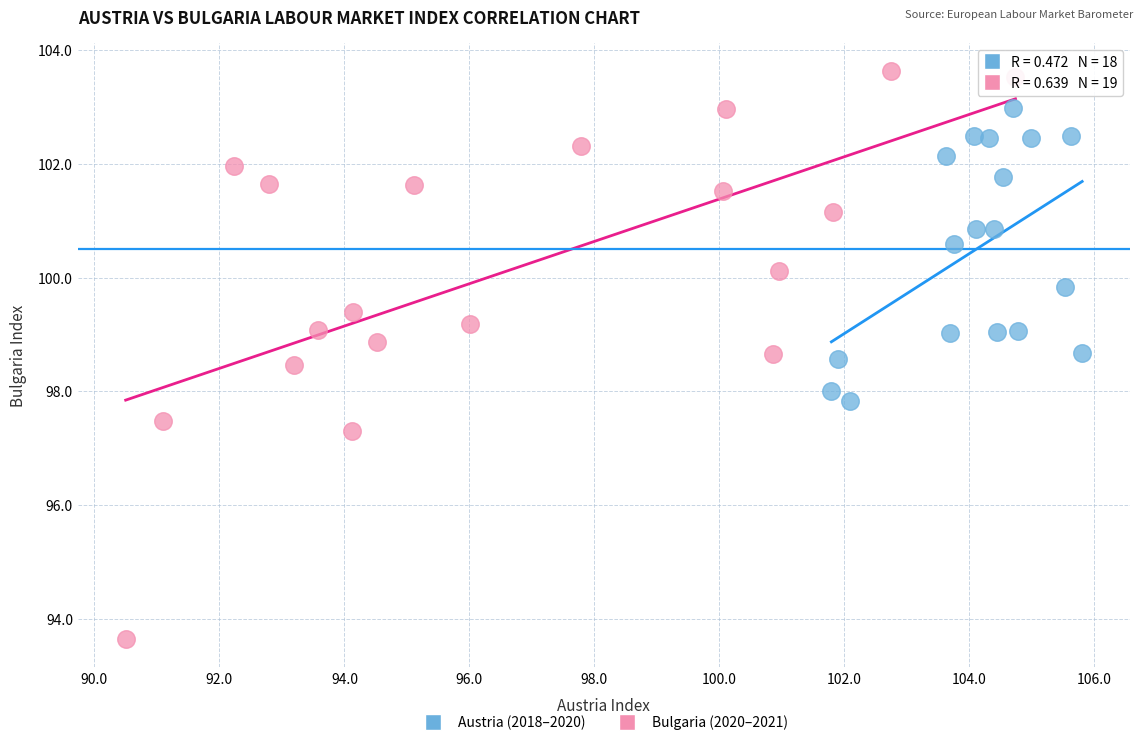

Which series contains the highest Y value?

Bulgaria (2020–2021)